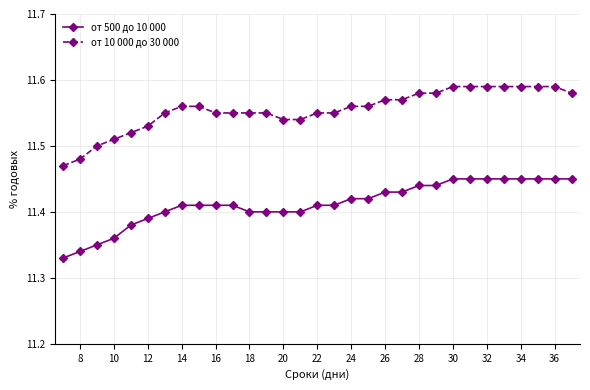

How many data points does each series have?

31